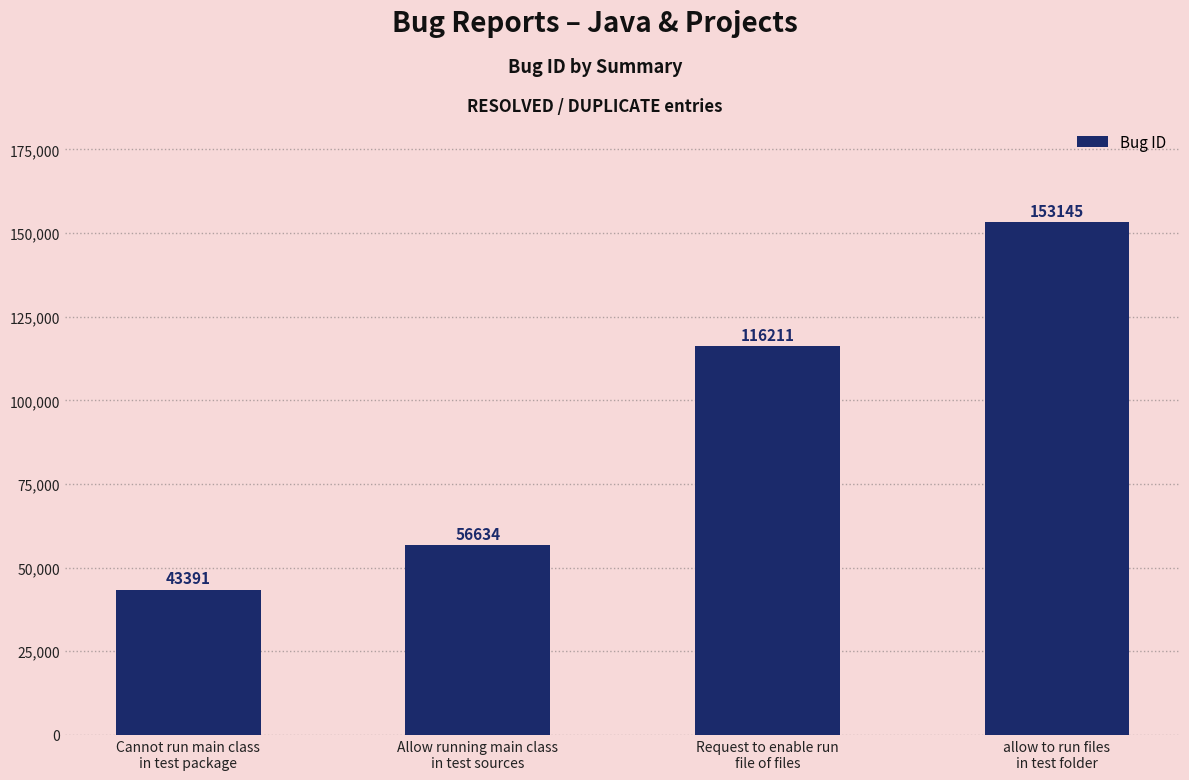

At which category does the chart reach its minimum across all series?

Cannot run main class
in test package